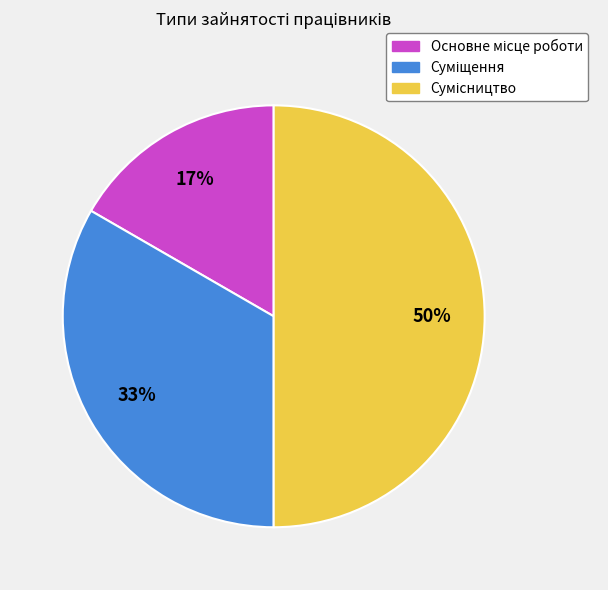

To the nearest percent, what is the difference between the largest and smallest slice percentages?

33%